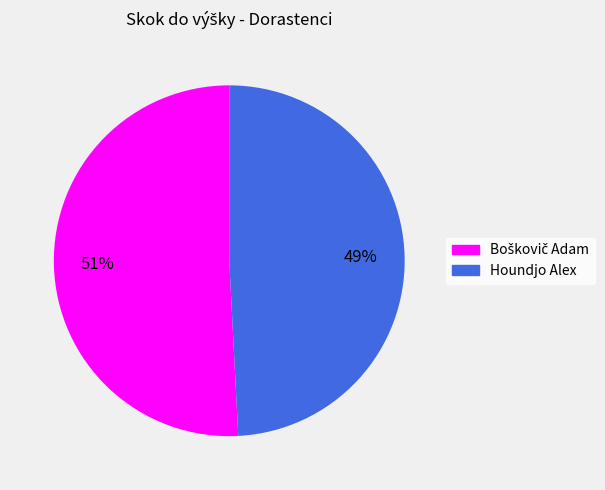

To the nearest percent, what portion does Houndjo Alex represent?

49%